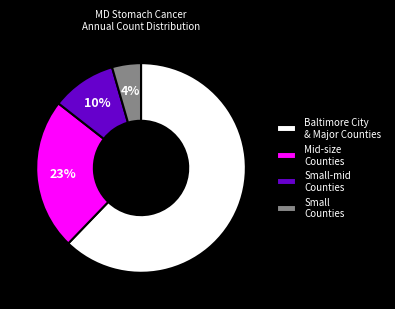

Rank the categories by value from highest to lowest.

Baltimore City & Major Counties, Mid-size Counties, Small-mid Counties, Small Counties